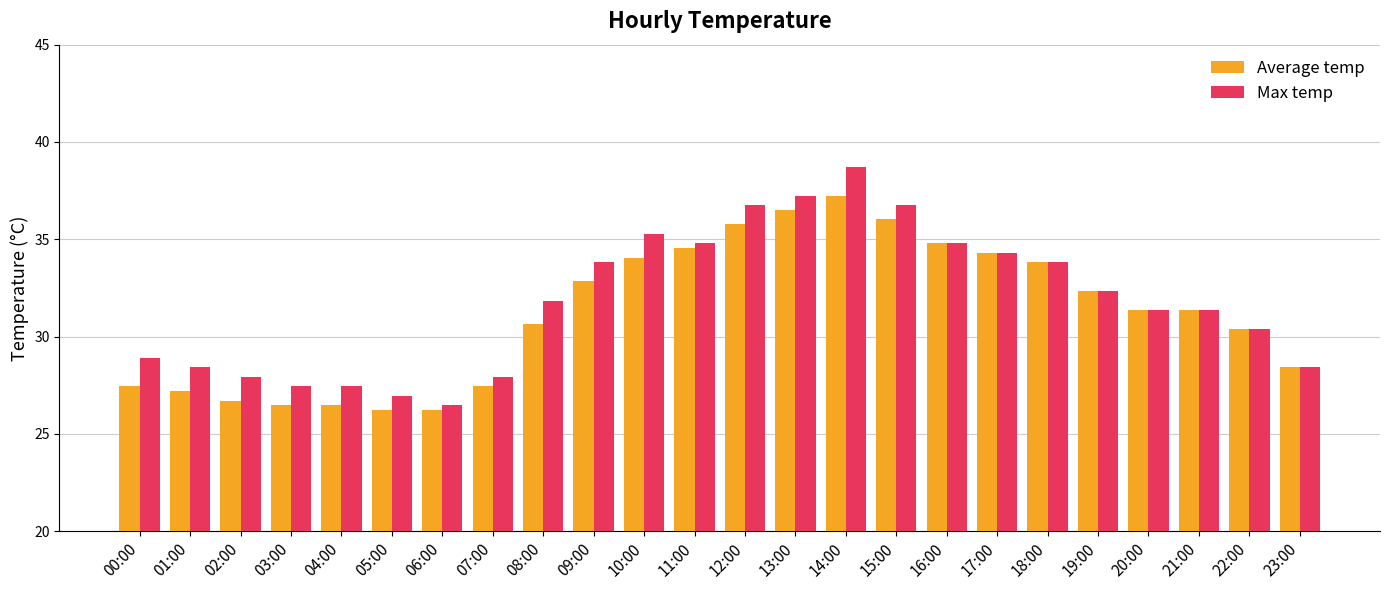

What is the minimum value shown in the chart?

26.2